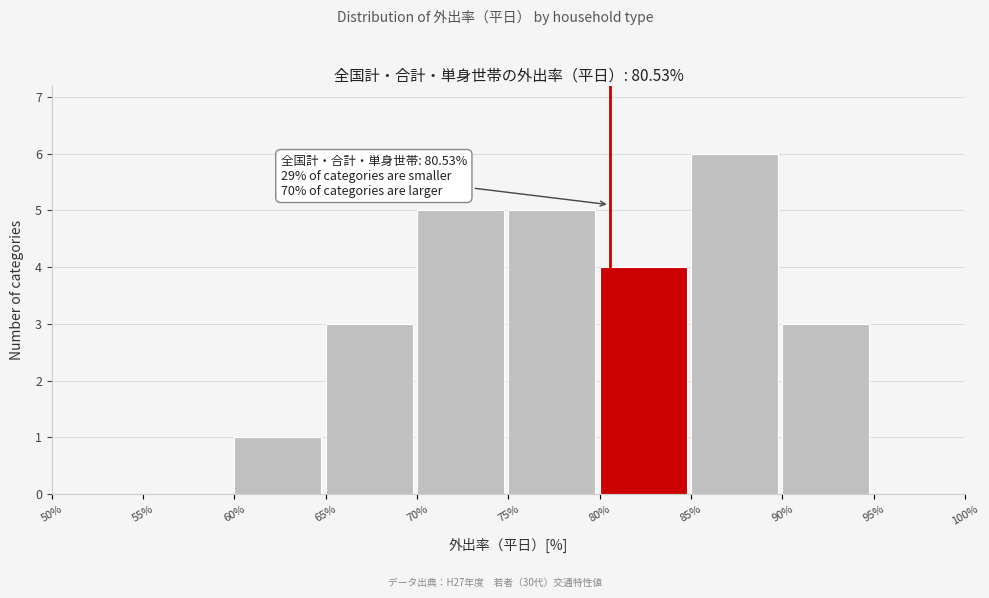

Over which range of the x-axis is the bar tallest?

85% to 90%